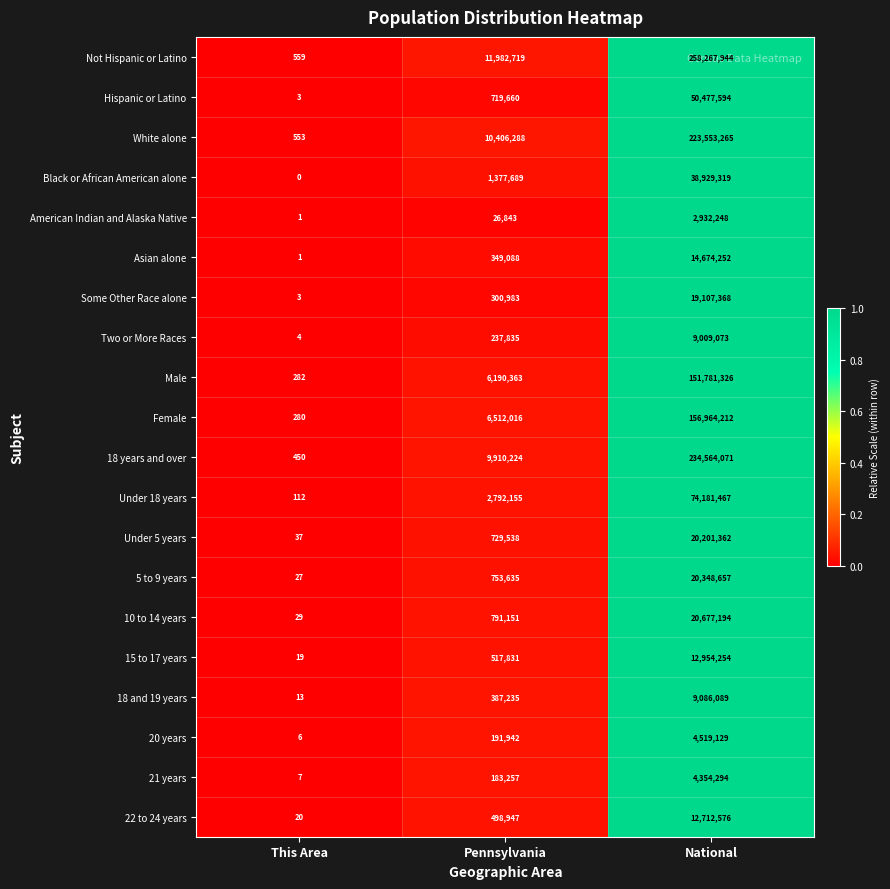

The value of Two or More Races at National is 5013098. True or false?

False